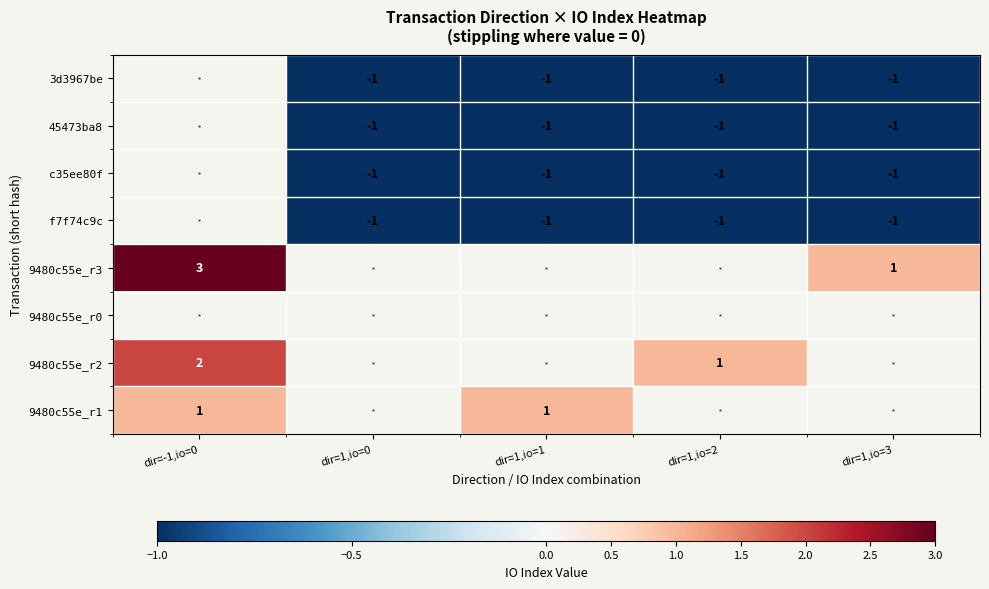

True or false: 45473ba8 has a value of -1 at dir=1,io=0.

True